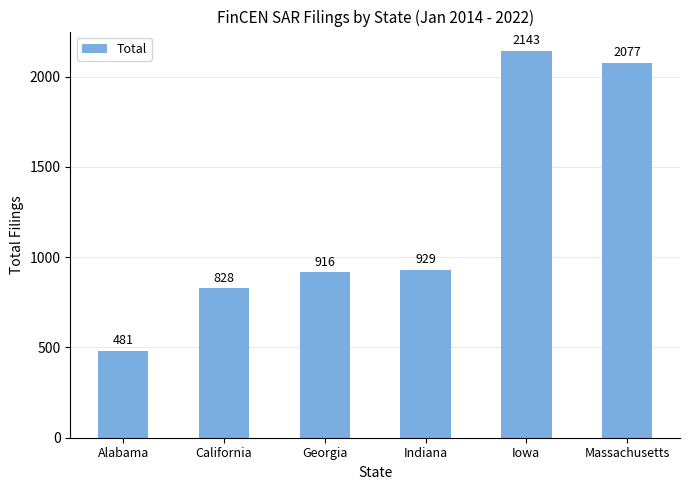

What is the change in value from Iowa to Massachusetts?

-66